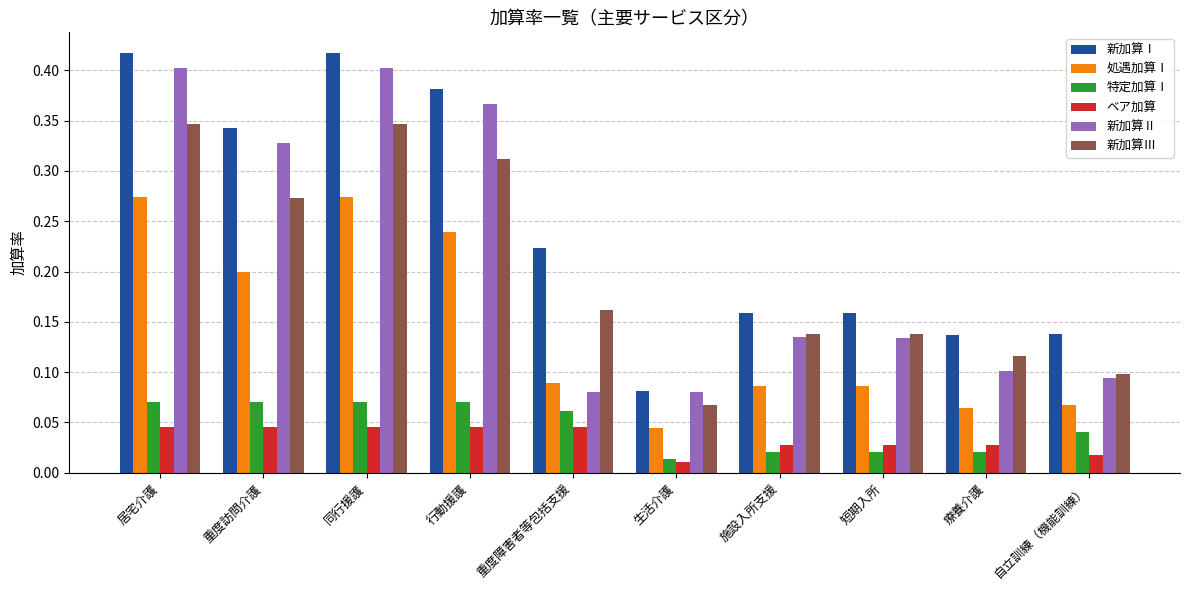

How many distinct data groups are displayed?

6